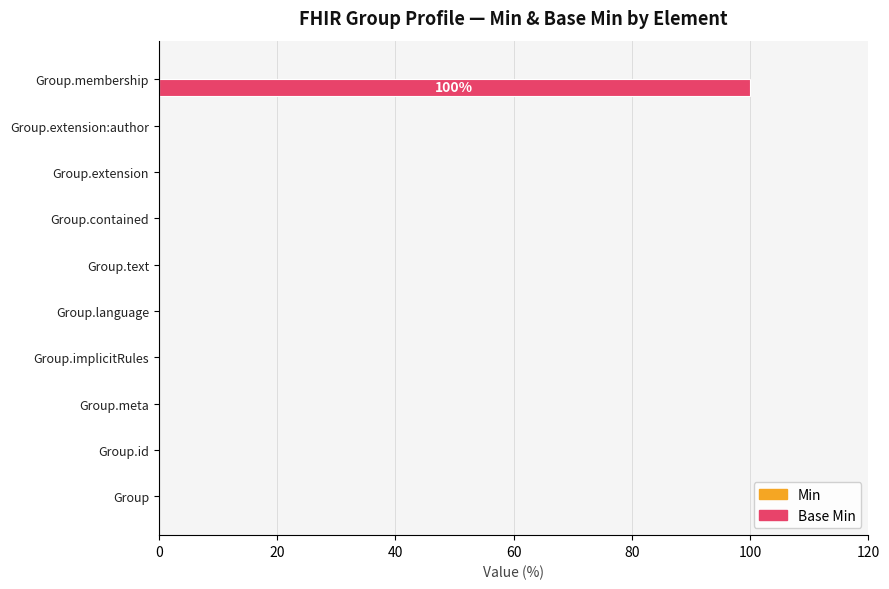

What is the change in value from Group.extension to Group.membership?

+100